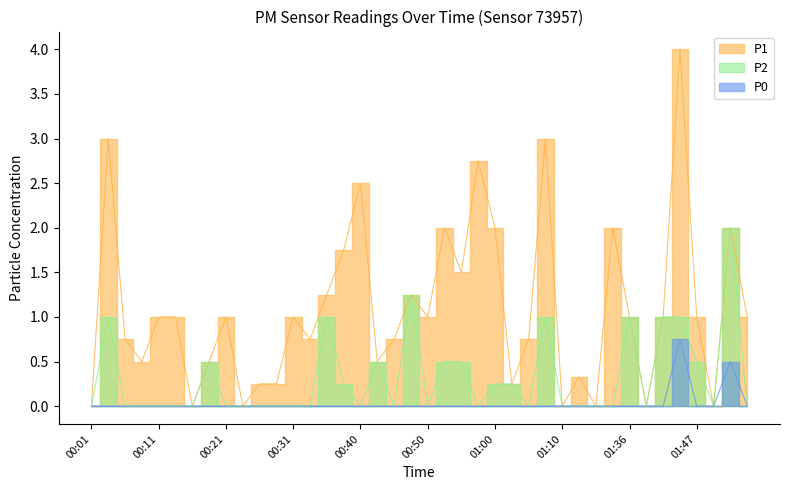

List the labels in order of P2 value, smallest first.

00:01, 00:06, 00:09, 00:11, 00:14, 00:16, 00:21, 00:23, 00:26, 00:28, 00:31, 00:33, 00:40, 00:45, 00:50, 00:58, 01:05, 01:10, 01:17, 01:20, 01:31, 01:39, 01:50, 01:55, 00:38, 01:00, 01:02, 00:18, 00:43, 00:53, 00:55, 01:47, 00:04, 00:35, 01:07, 01:36, 01:41, 01:44, 00:48, 01:52